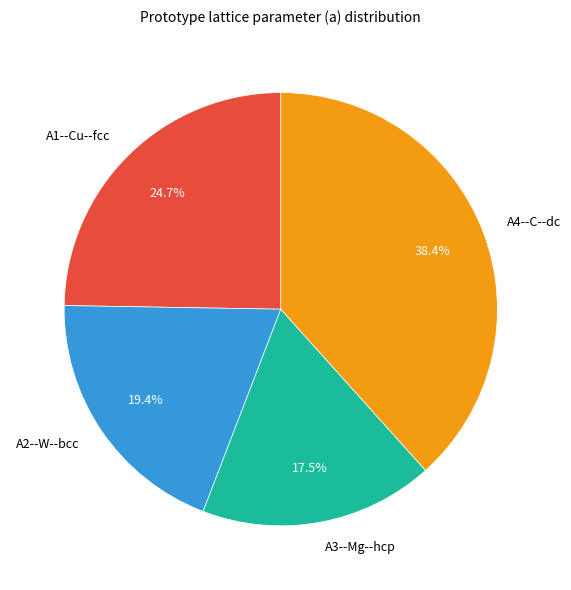

Approximately how many times larger is the value at A2--W--bcc compared to A3--Mg--hcp?

1.1